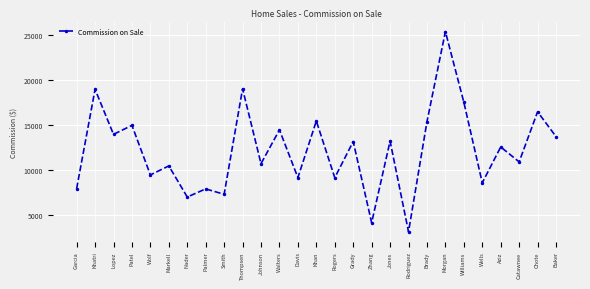

Approximately how many times larger is the value at Markell compared to Wolf?

1.1